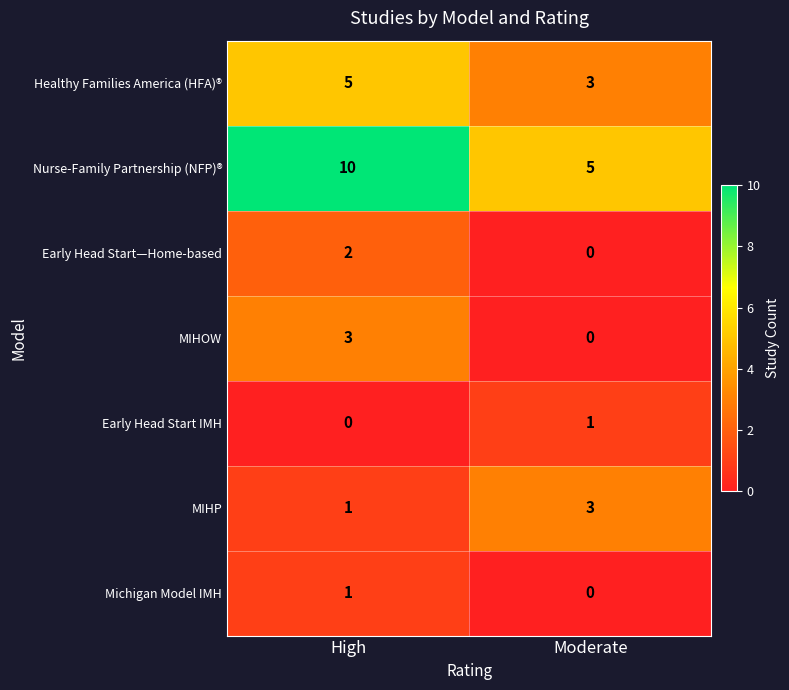

At how many categories does at least one series exceed 7?

1